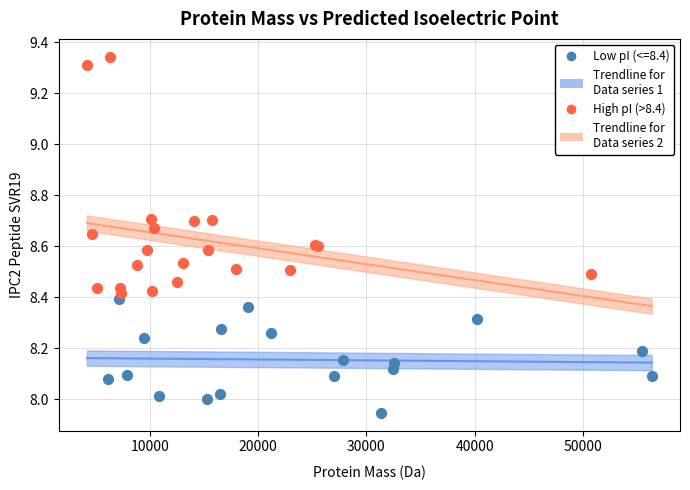

Which series contains the highest Y value?

High pI (>8.4)